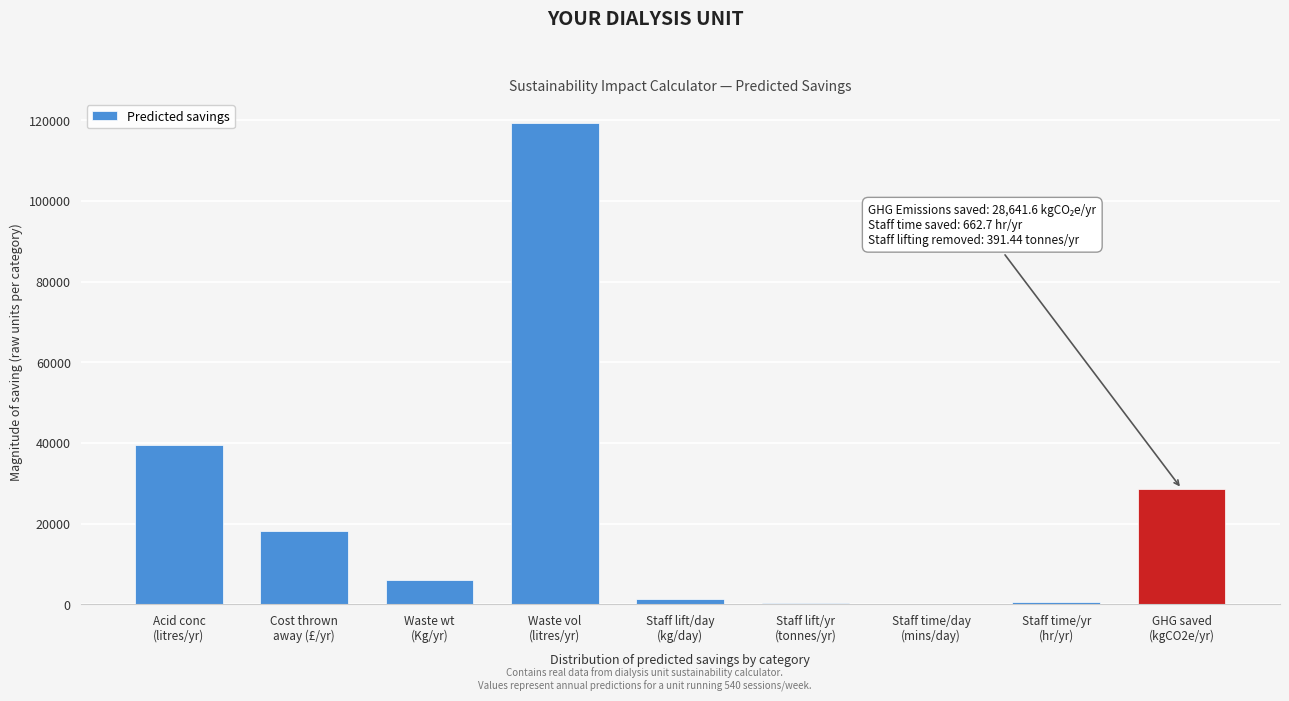

What is the greatest value displayed?

119340.0